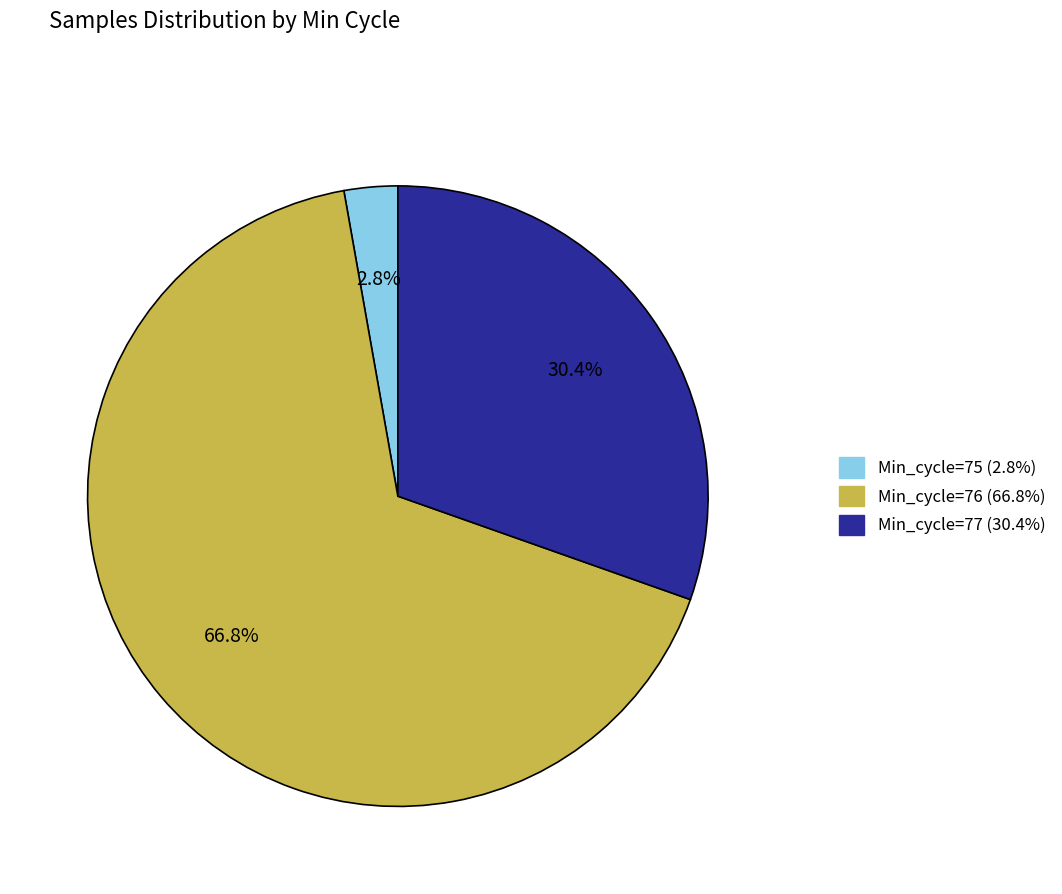

Is there any slice that represents more than half of the pie?

Yes